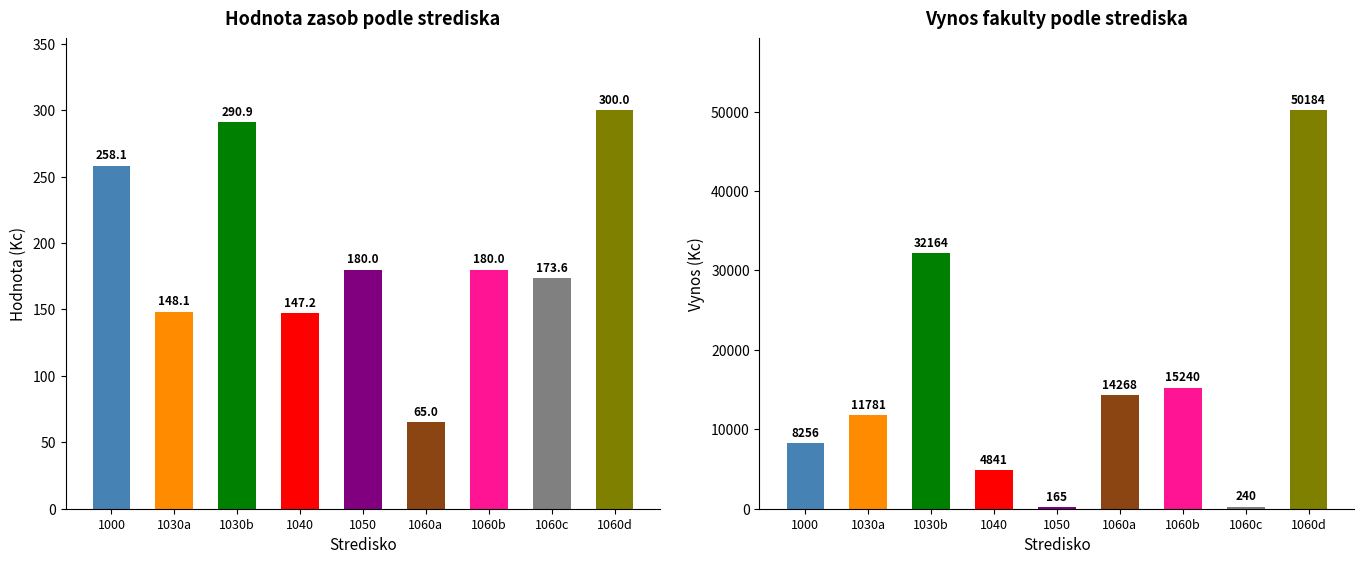

Reading left to right, extract all data points from this chart.

Hodnota zasob: 258.1	148.1	290.9	147.2	180.0	65.0	180.0	173.6	300.0
Vynos fakulty: 8256.0	11781.0	32164.0	4841.3	165.5	14268.0	15240.0	240.0	50184.0